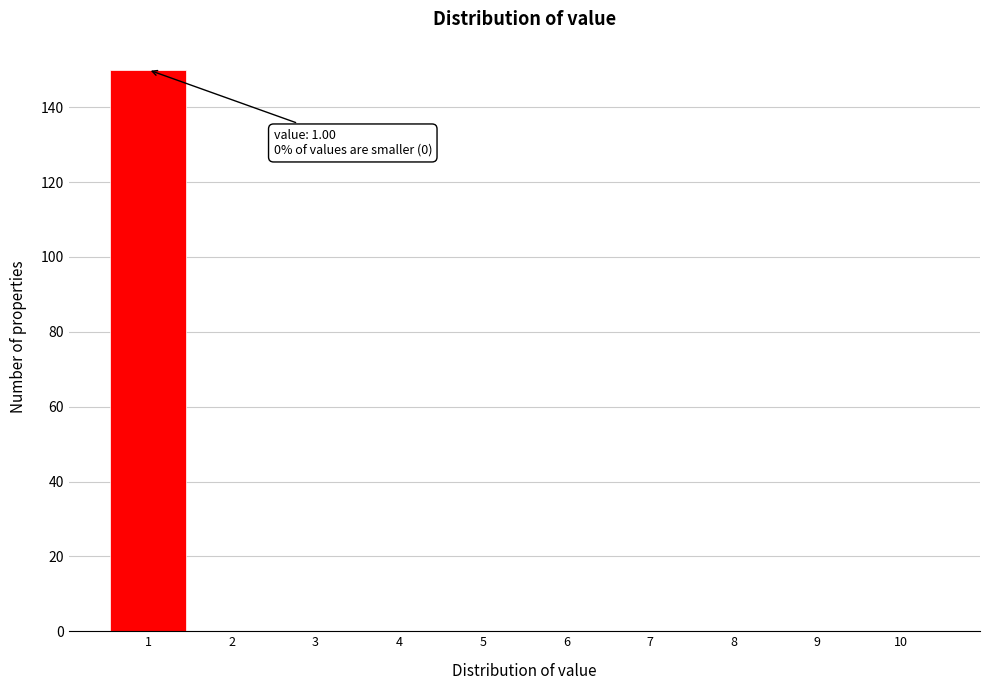

Over which range of the x-axis is the bar tallest?

0.5 to 1.5